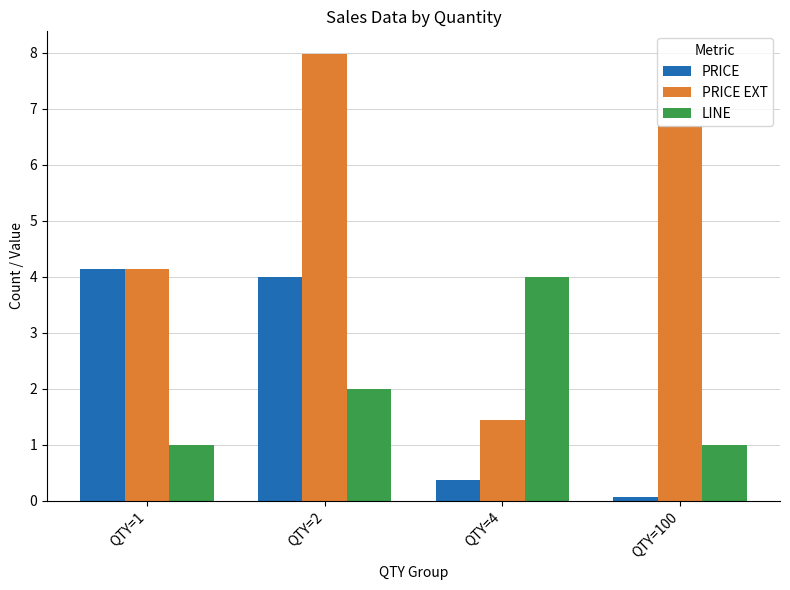

Which category has the lowest value in the PRICE series?

QTY=100